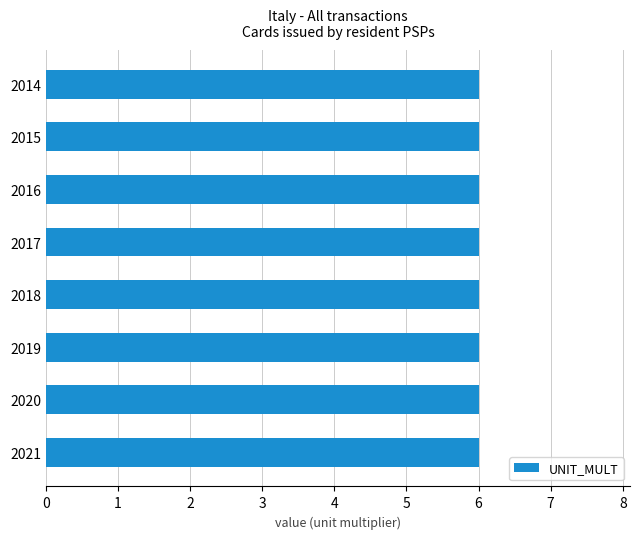

Does the chart contain stacked bars?

No